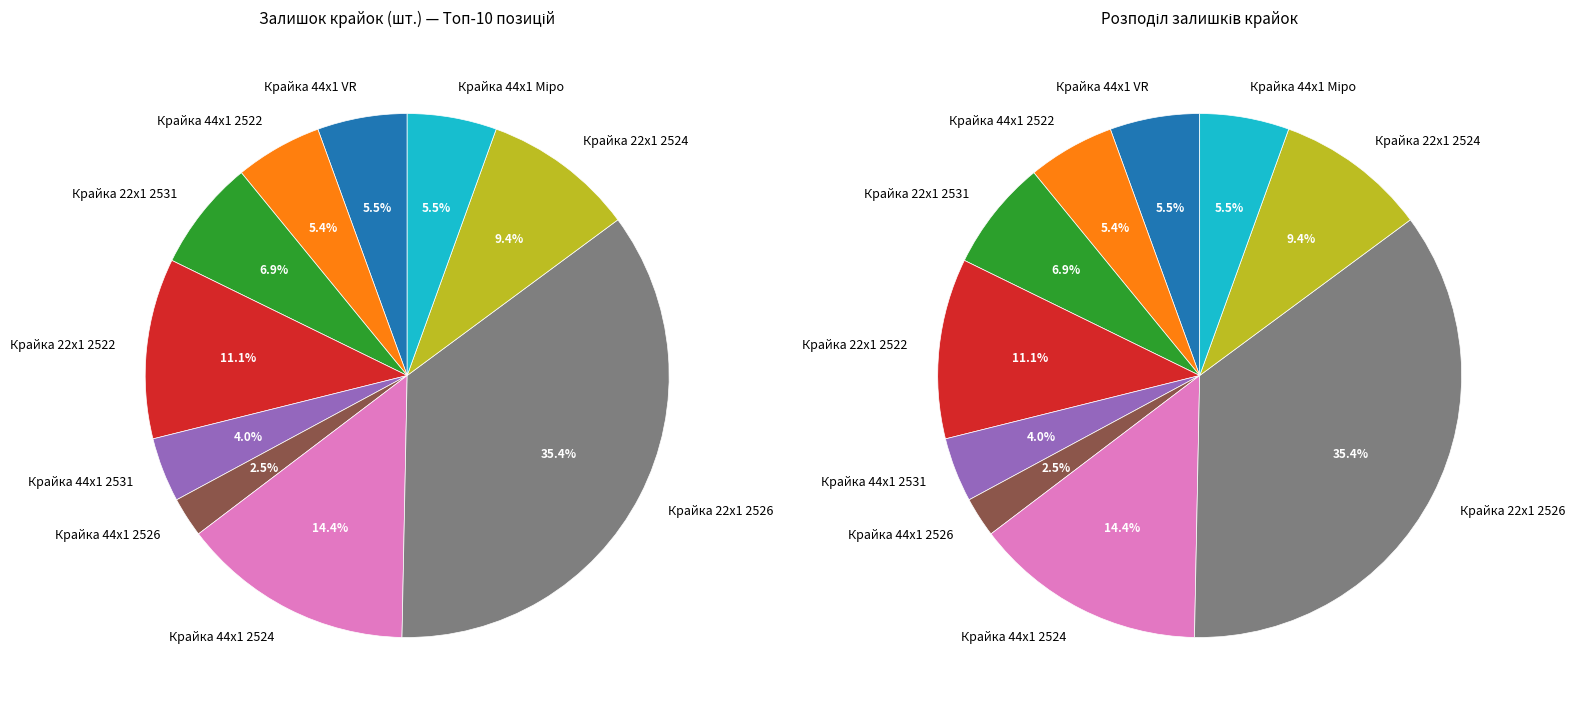

How many slices are in this pie chart?

10